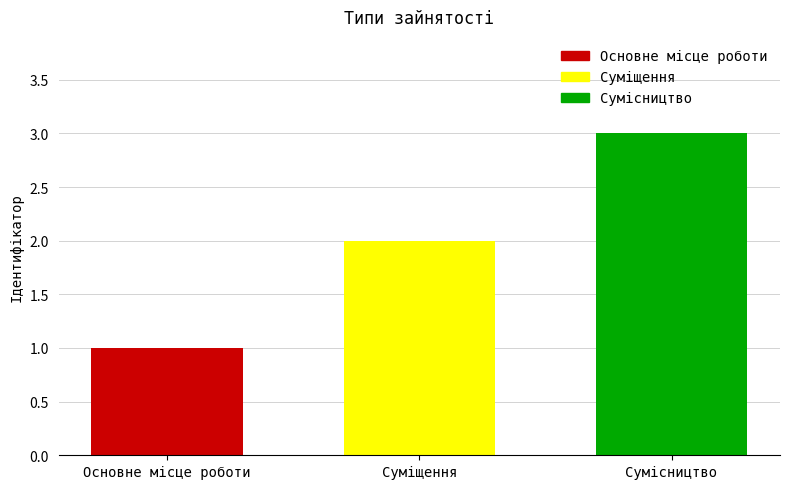

What is the ratio of the value at Сумісництво to the value at Суміщення?

1.5